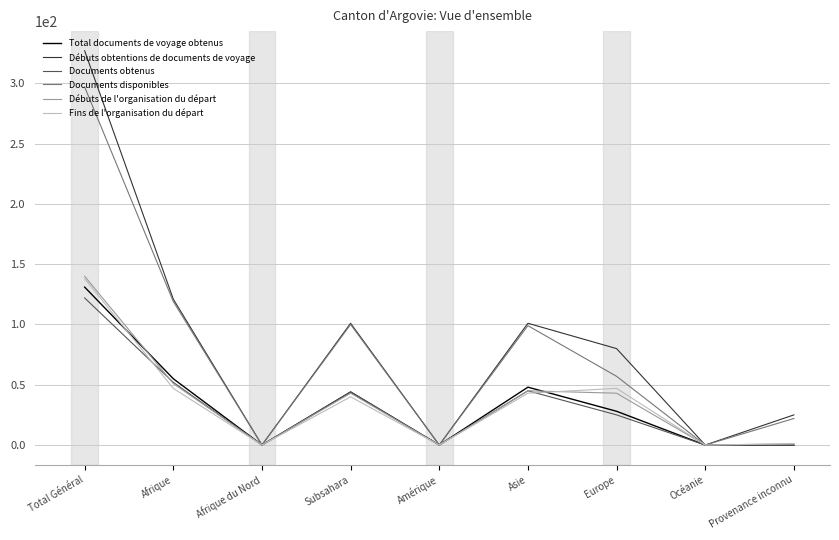

At how many categories does at least one series exceed 68?

5